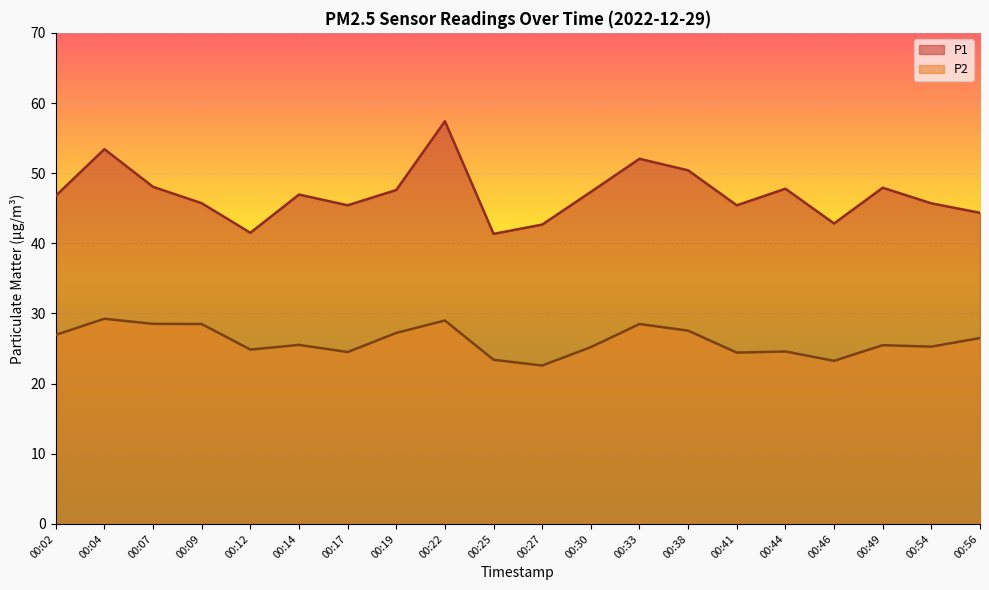

Is it true that P1 equals 47.9 at 00:49?

True